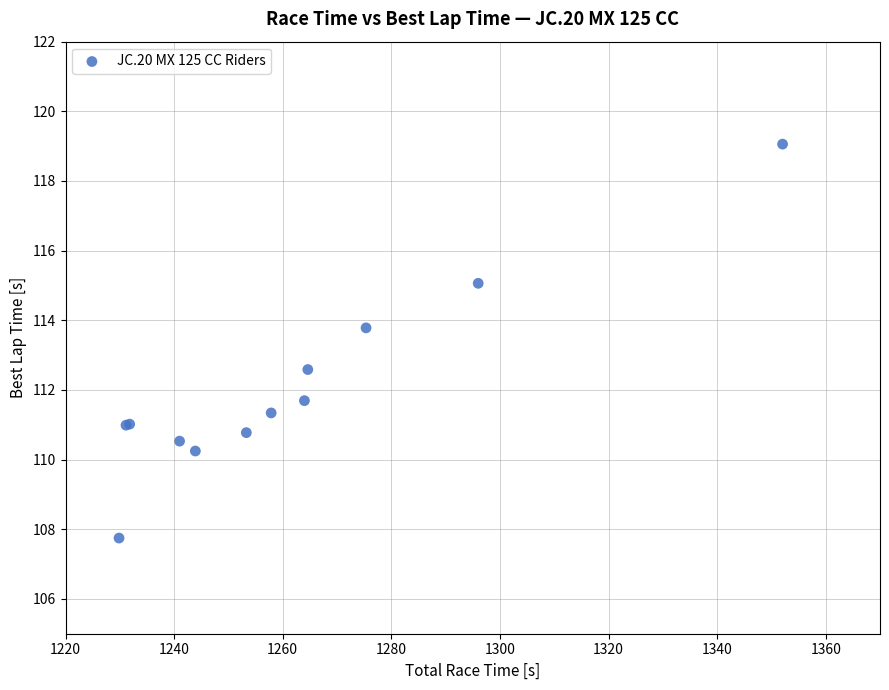

What Y value in the scatter plot is closest to 113?

112.6